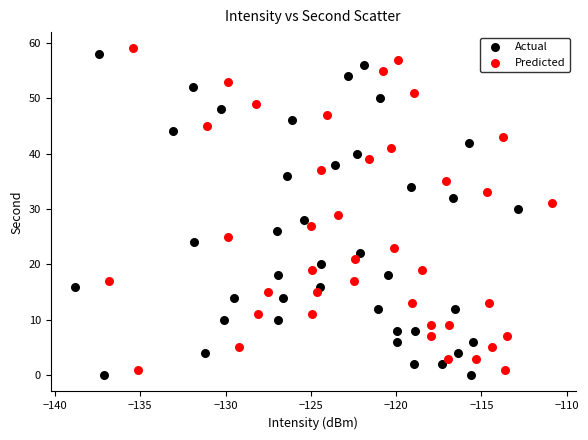

What are all the series names shown in the legend?

Actual, Predicted